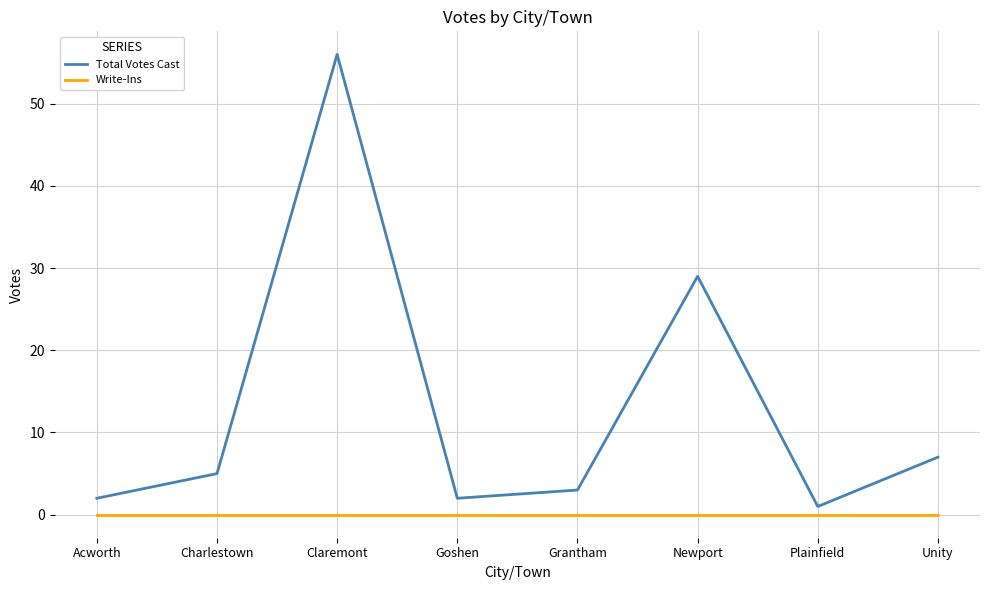

What is the greatest value displayed?

56